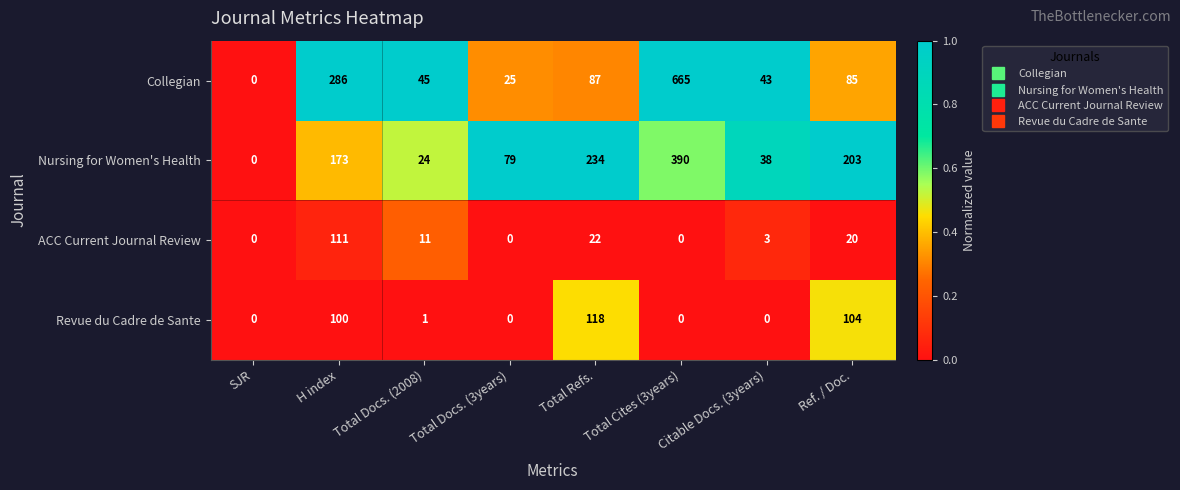

List the series in order of their peak value, lowest first.

ACC Current Journal Review, Revue du Cadre de Sante, Nursing for Women's Health, Collegian